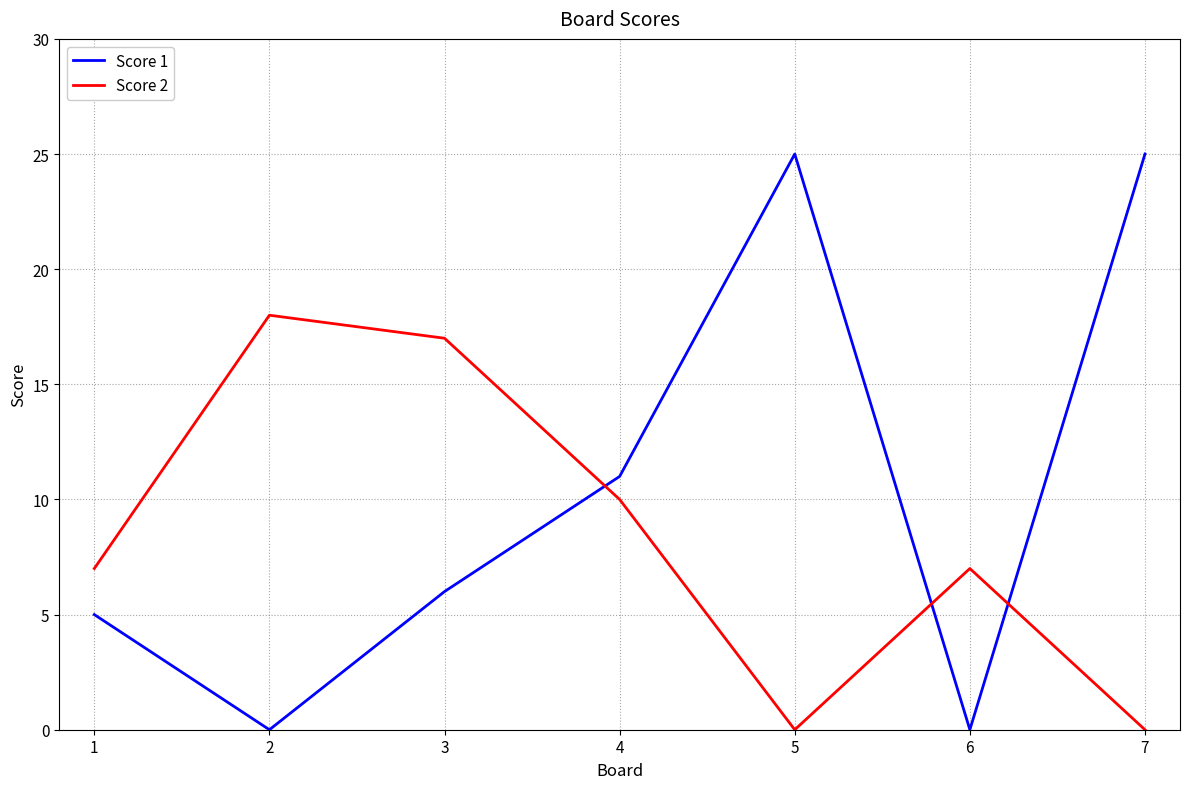

Rank the series by their maximum value, from lowest to highest.

Score 2, Score 1